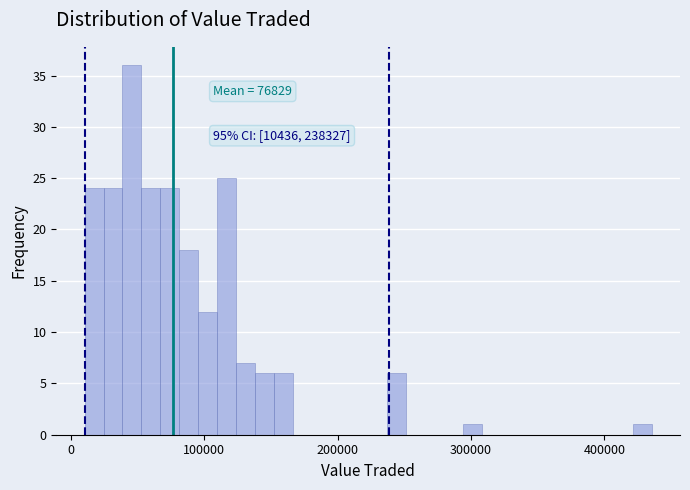

Read against the x-axis, roughly where is the centre of the tallest bar?

50000